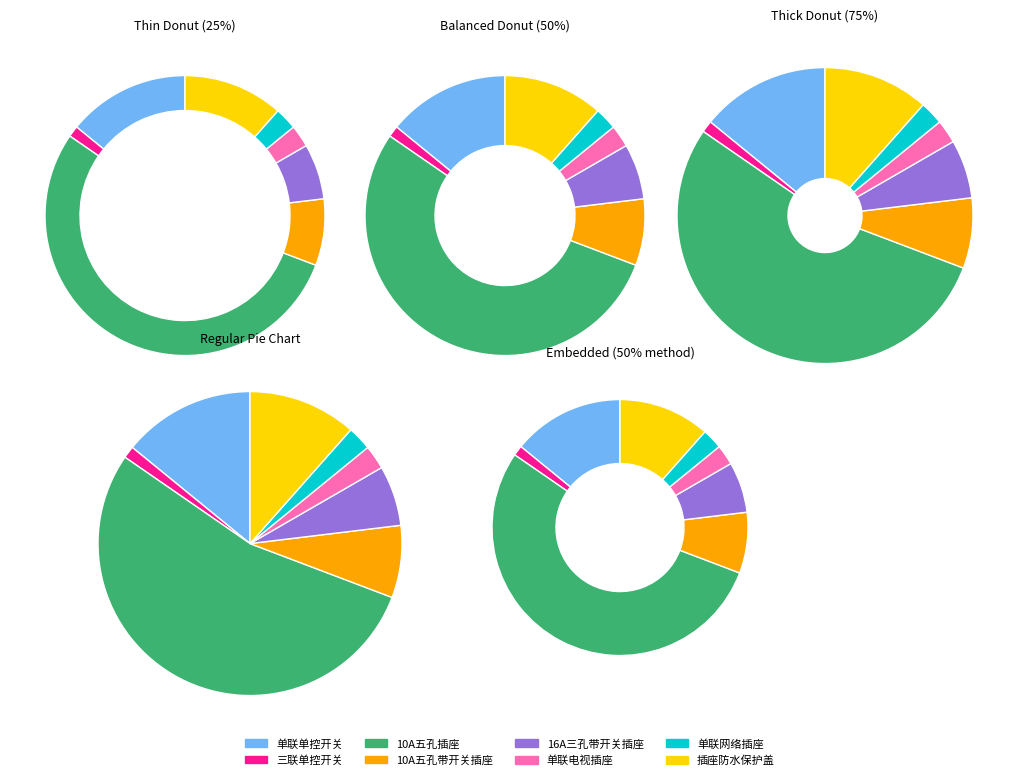

Is 16A三孔带开关插座 the majority of the pie?

No